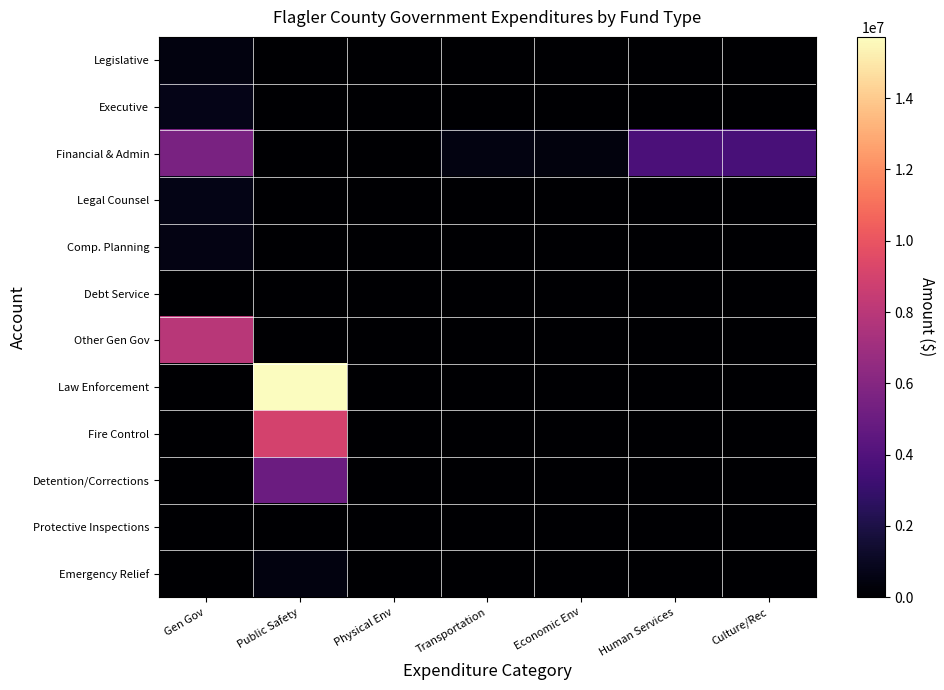

At how many categories does at least one series exceed 4107760?

2